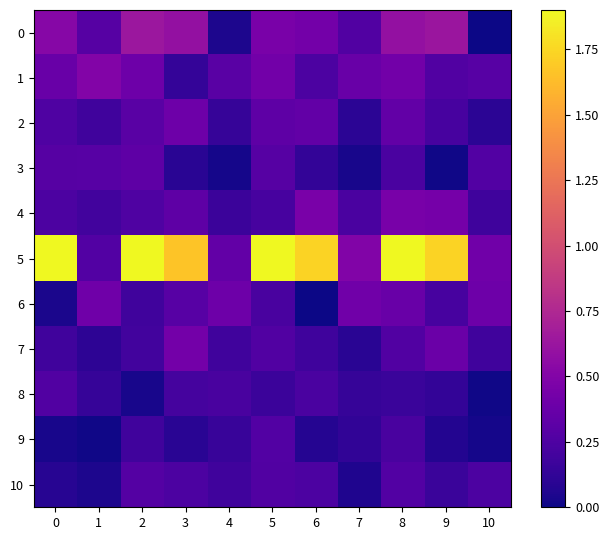

Which has a higher value, 9 or 1?

9